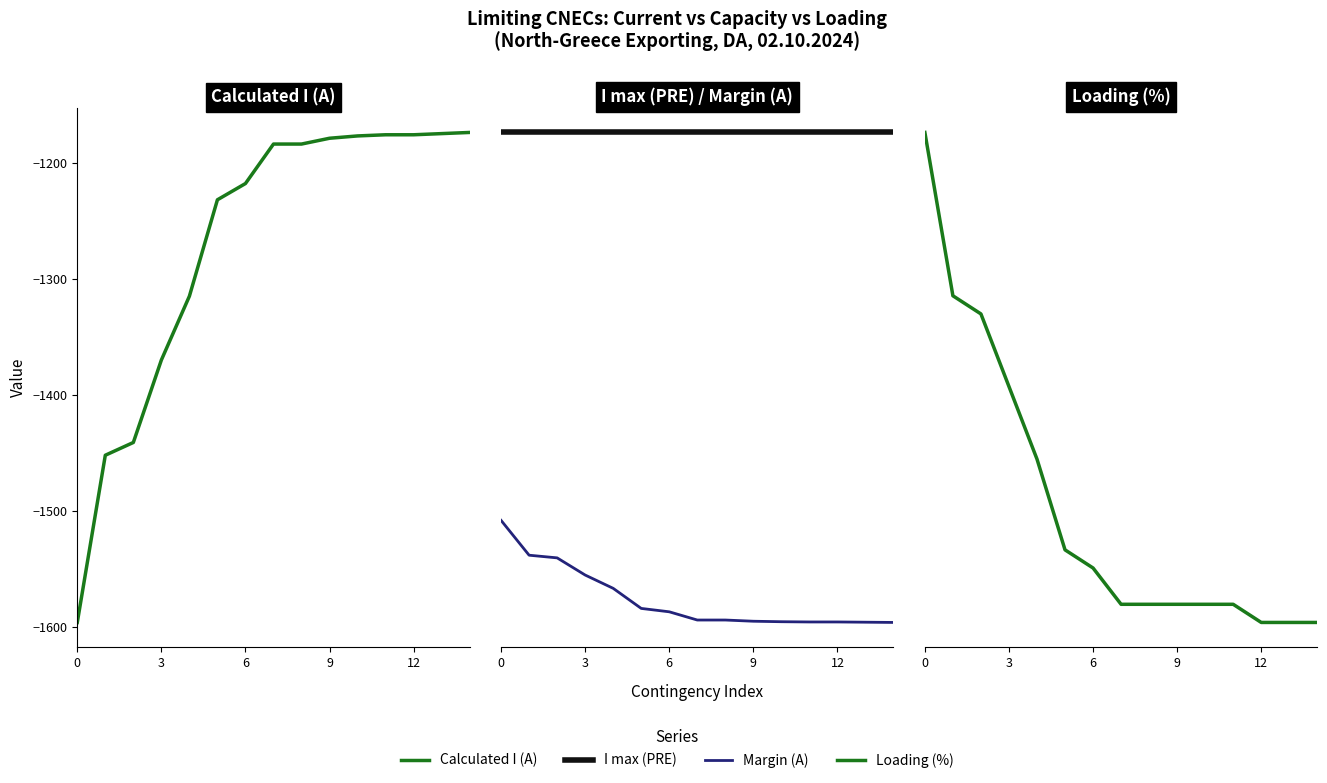

Which category has the lowest value in the Loading (%) series?

12